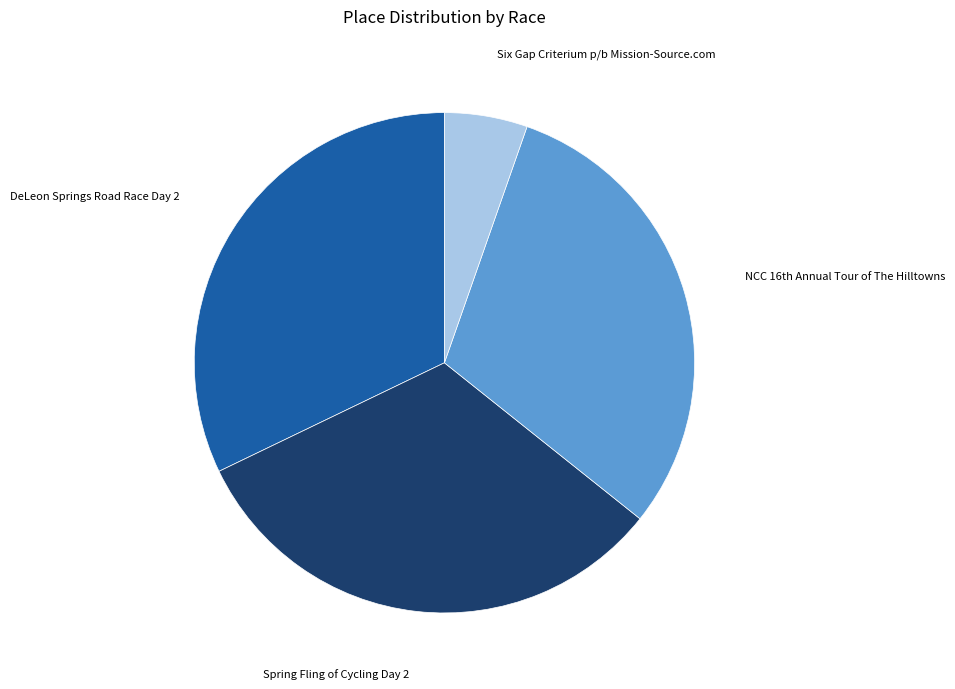

Which slice is the smallest?

Six Gap Criterium p/b Mission-Source.com